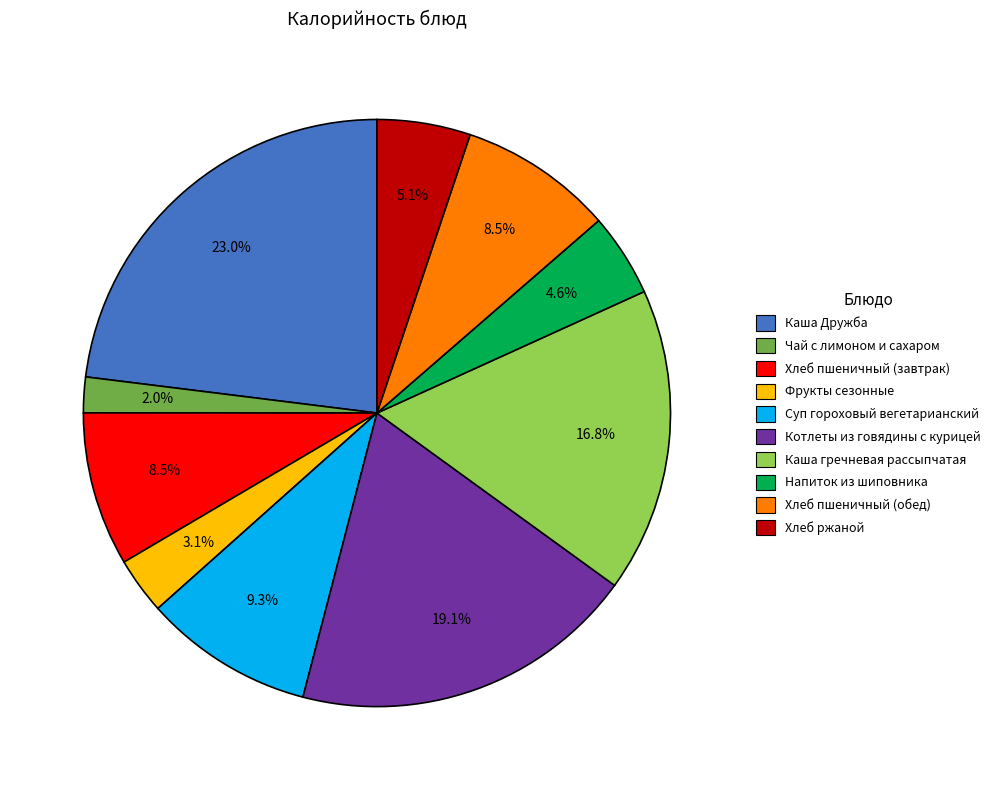

Which has a higher value, Суп гороховый вегетарианский or Каша гречневая рассыпчатая?

Каша гречневая рассыпчатая